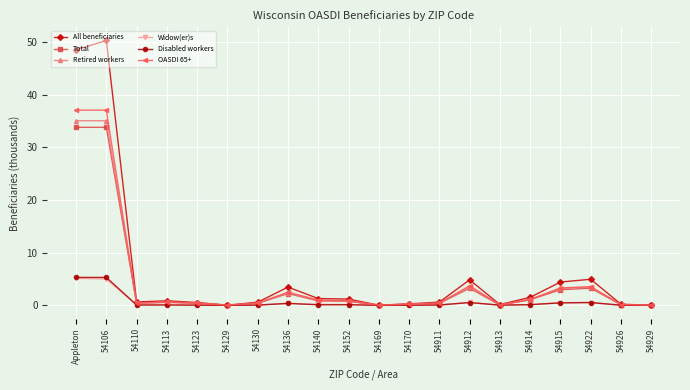

What is the difference between the maximum and minimum values in the Widow(er)s series?

5.1